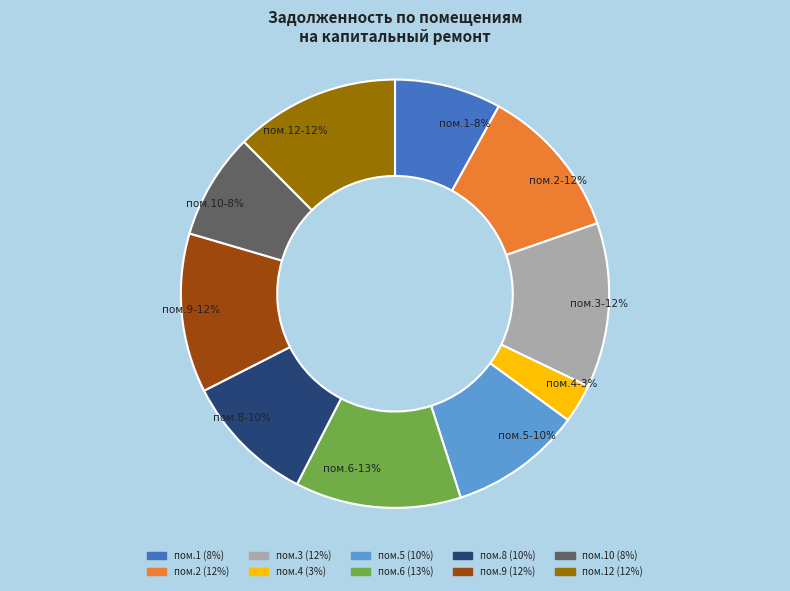

How many slices are in this pie chart?

10